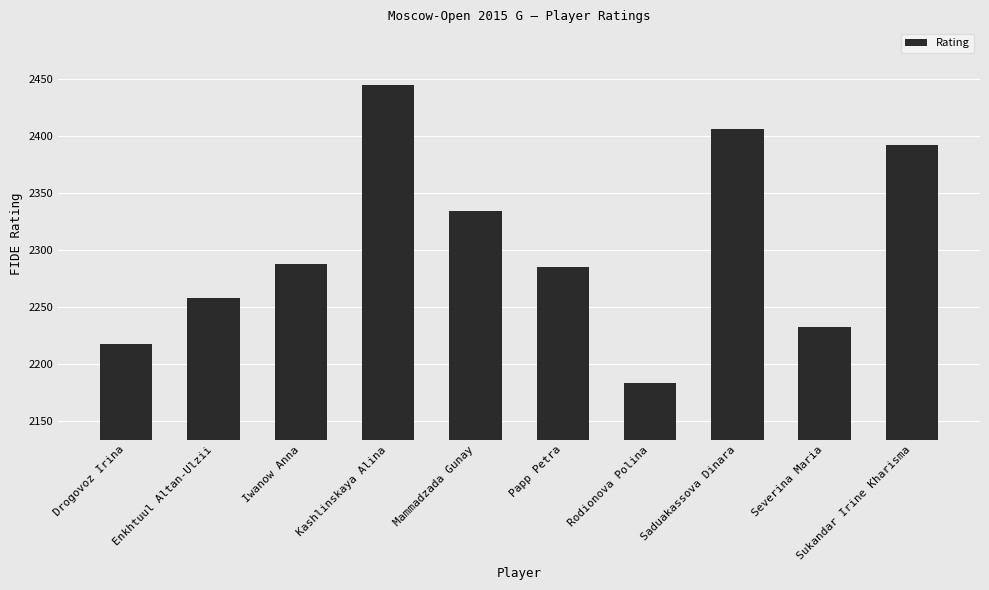

What position from the right is Enkhtuul Altan-Ulzii?

9